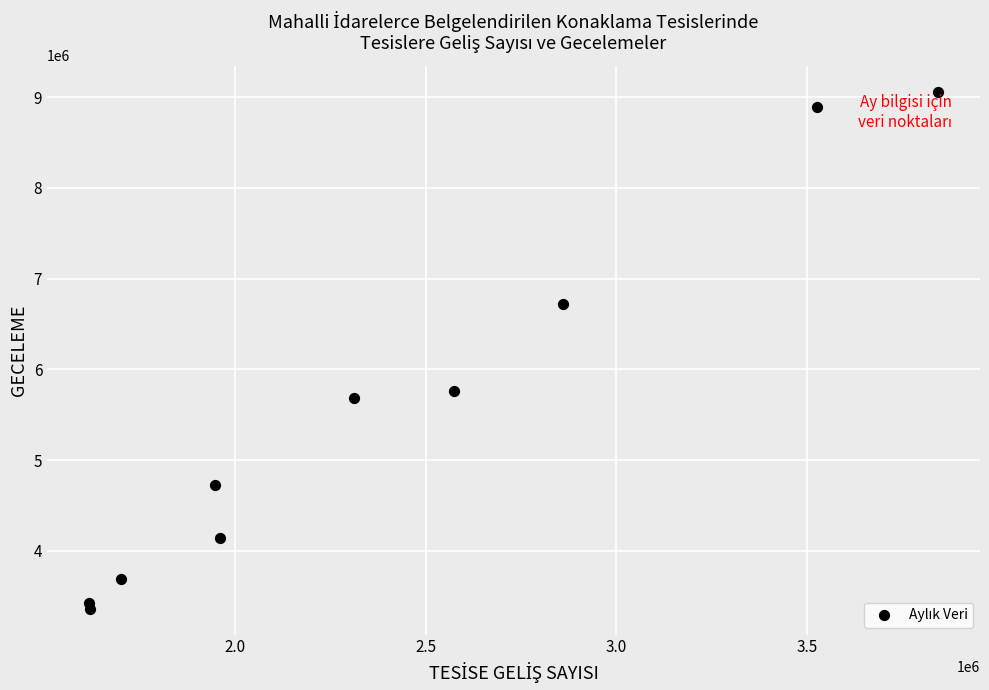

What is the range of X values (max minus min)?

2225021